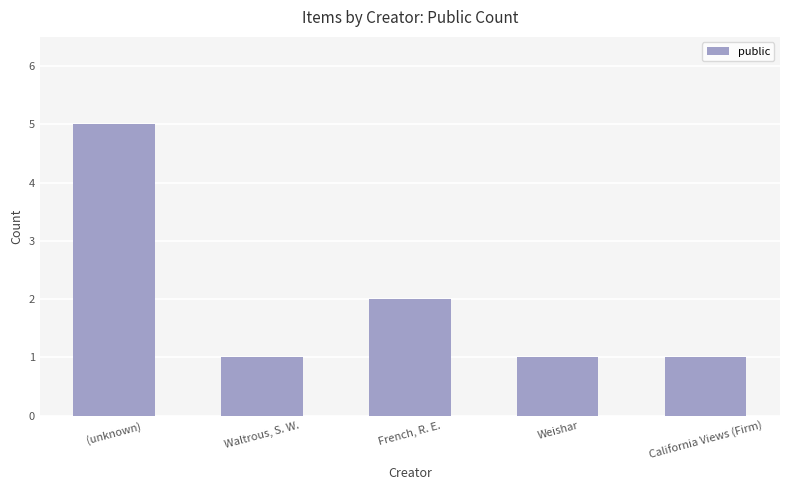

What is the difference between the maximum and minimum values?

4